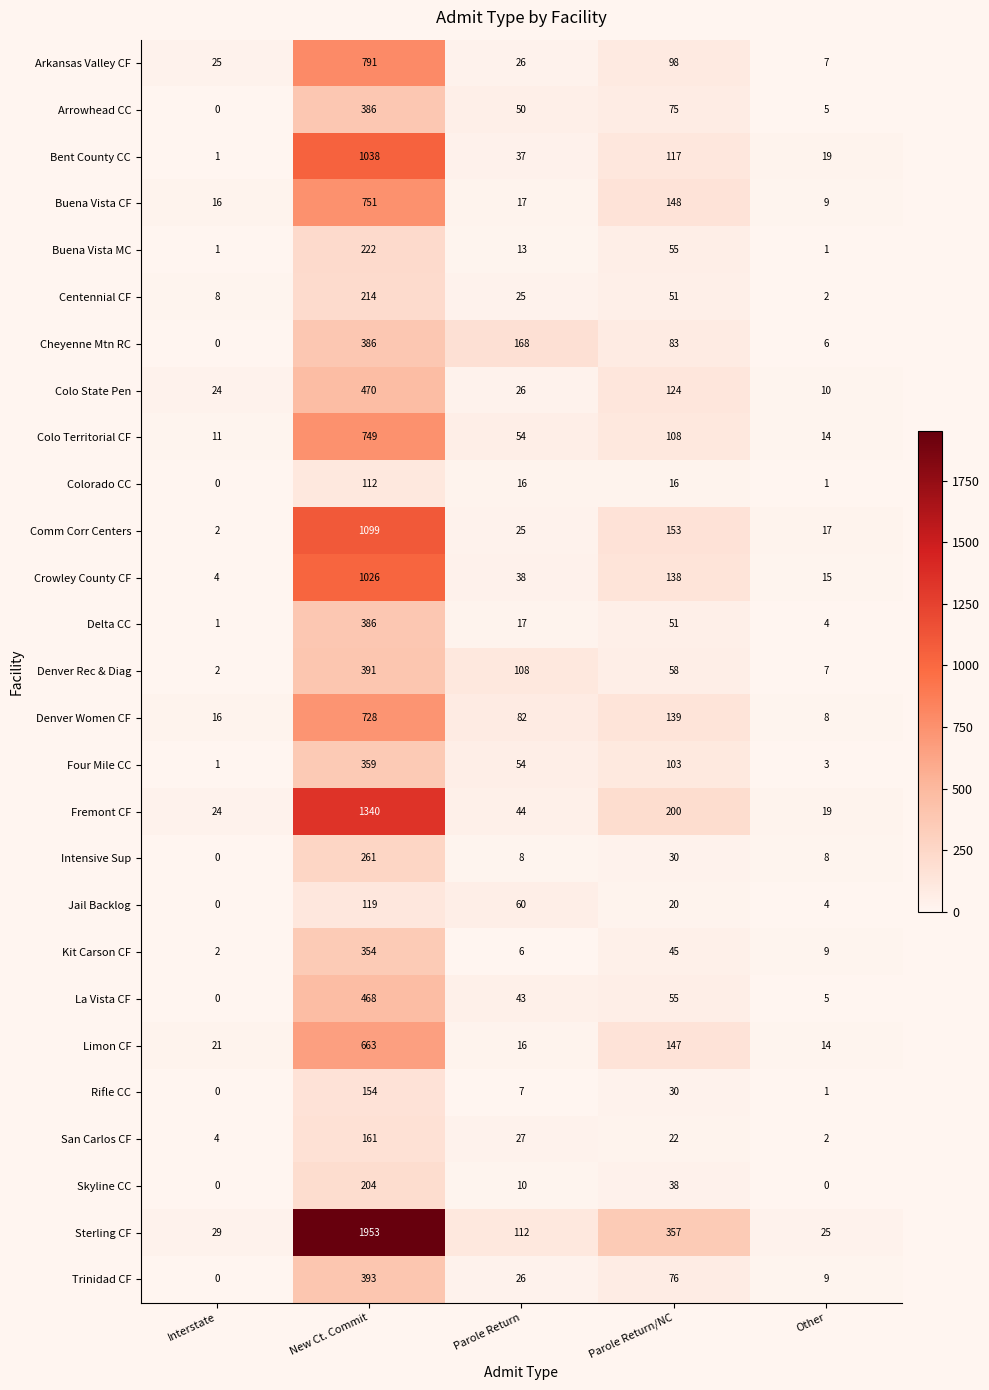

The value of Rifle CC at Parole Return/NC is 44. True or false?

False